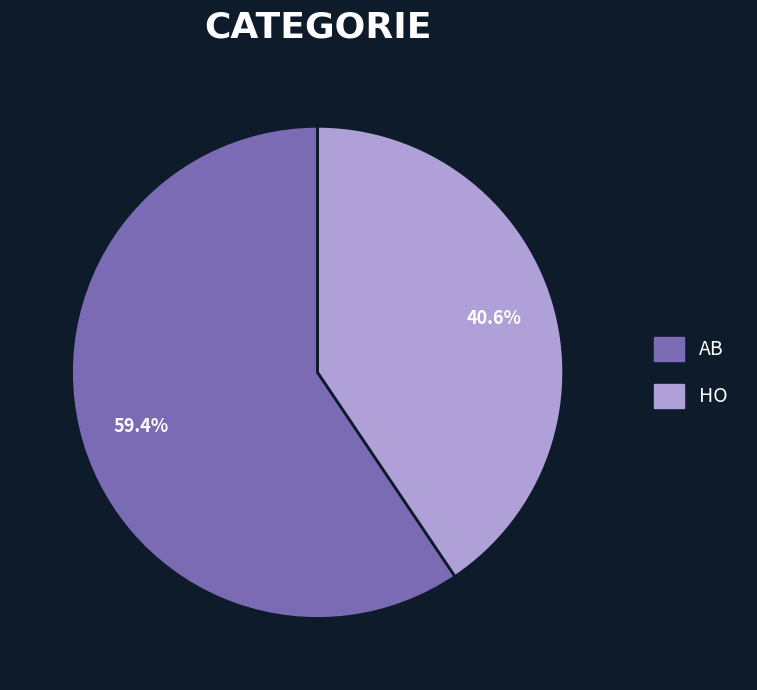

To the nearest percent, what is the combined percentage of AB and HO?

100%